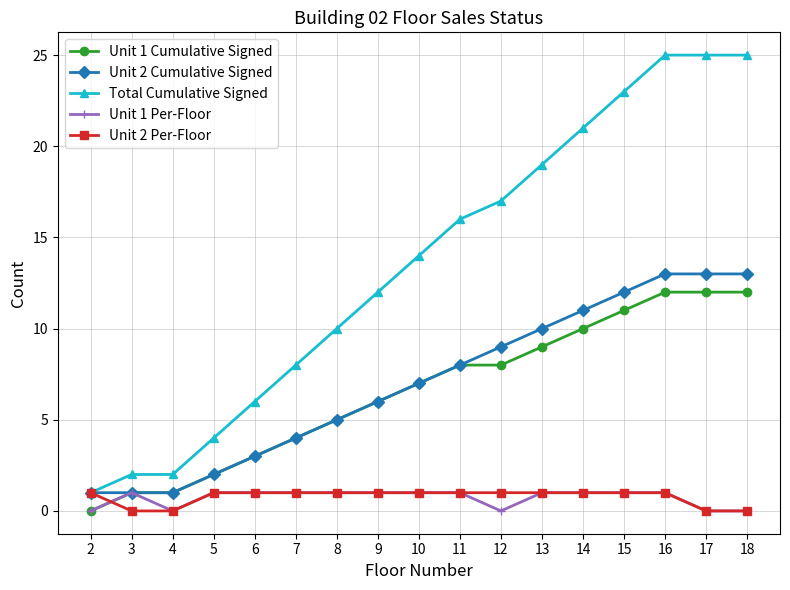

What is the maximum value for Unit 1 Cumulative Signed?

12